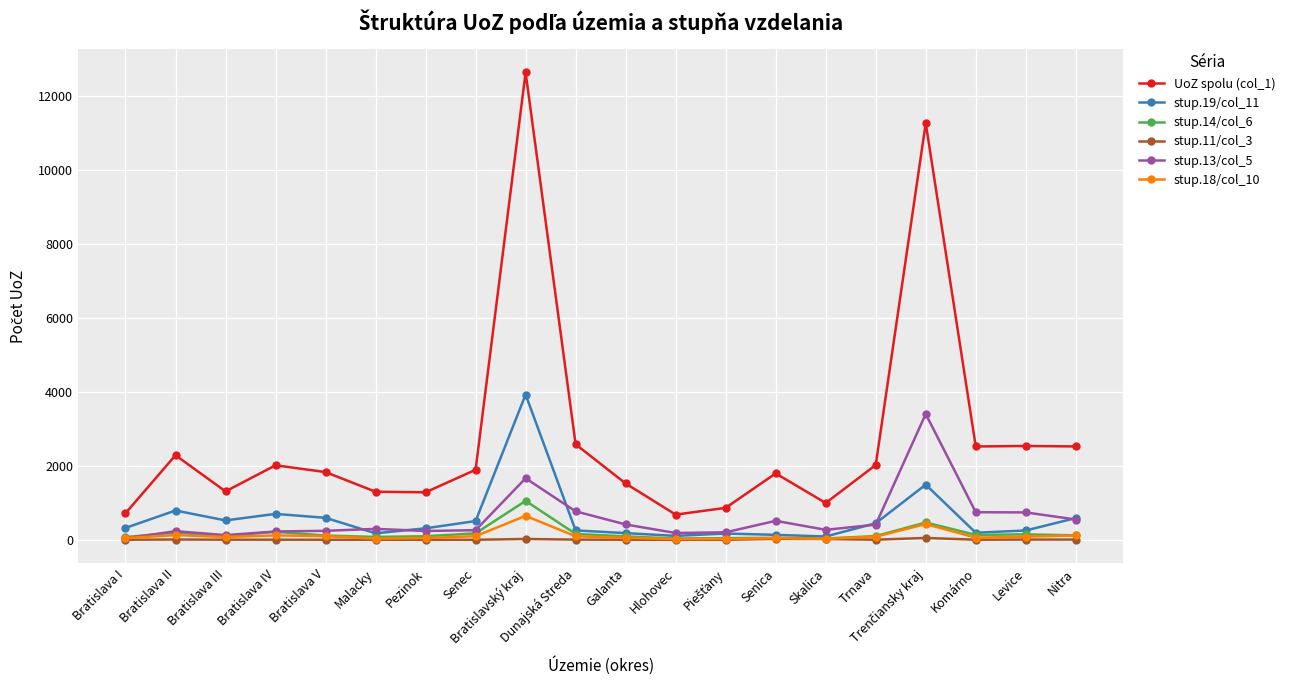

How many times do stup.13/col_5 and stup.18/col_10 cross each other?

1